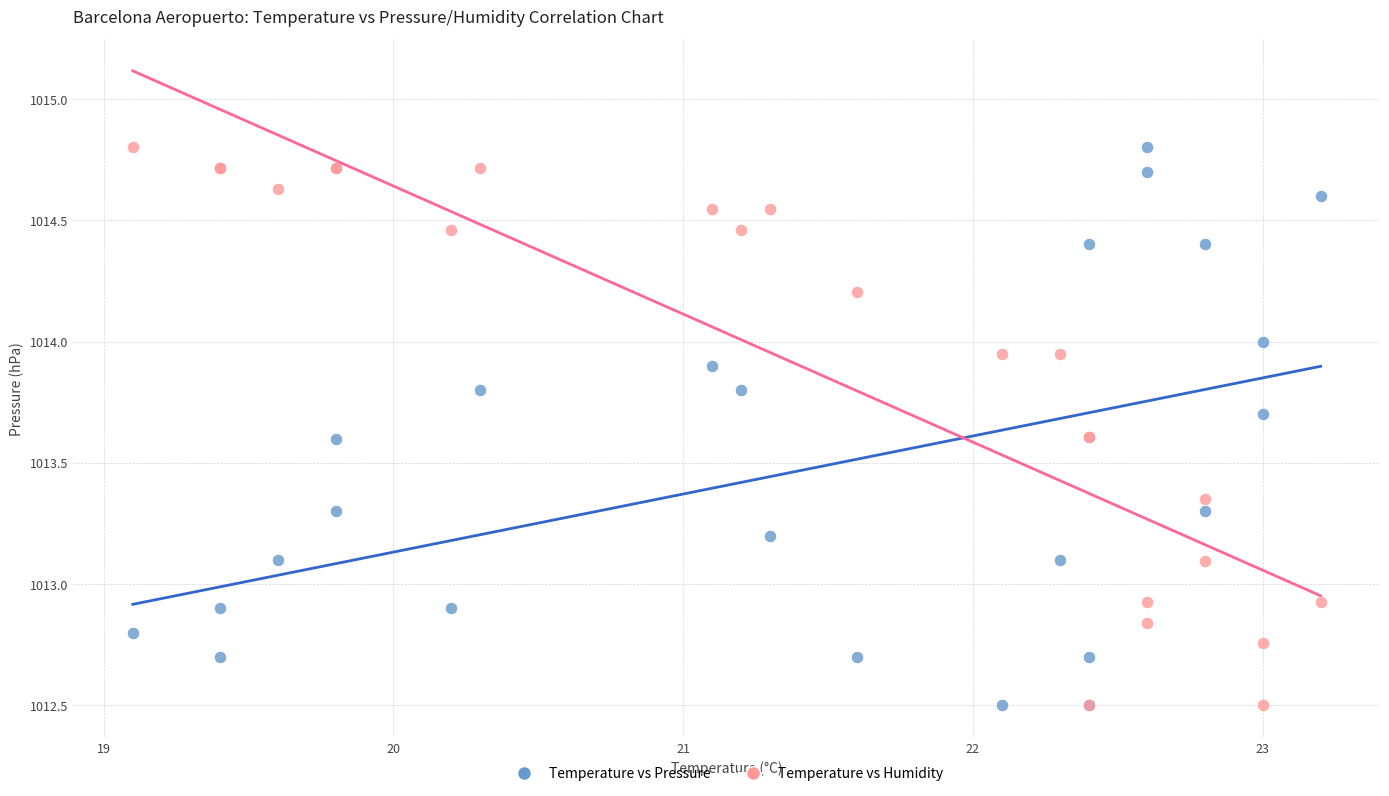

What is the X range (max minus min) for the scatter plot?

4.1